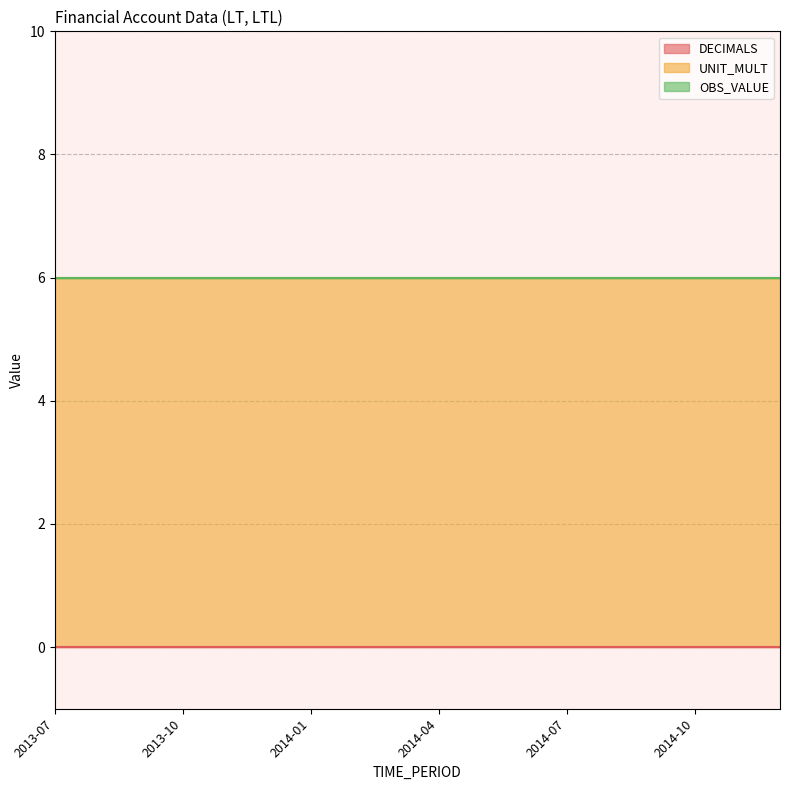

List the series in order of their peak value, lowest first.

DECIMALS, OBS_VALUE, UNIT_MULT